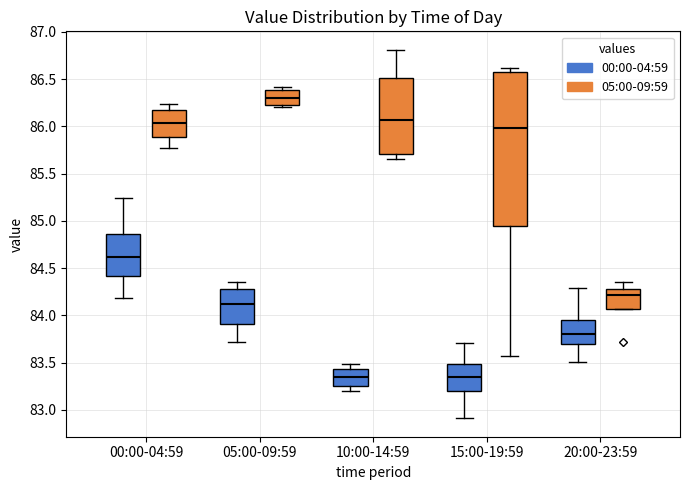

Which box is the tallest, from its lower edge to its upper edge?

15:00-19:59 (05:00-09:59)